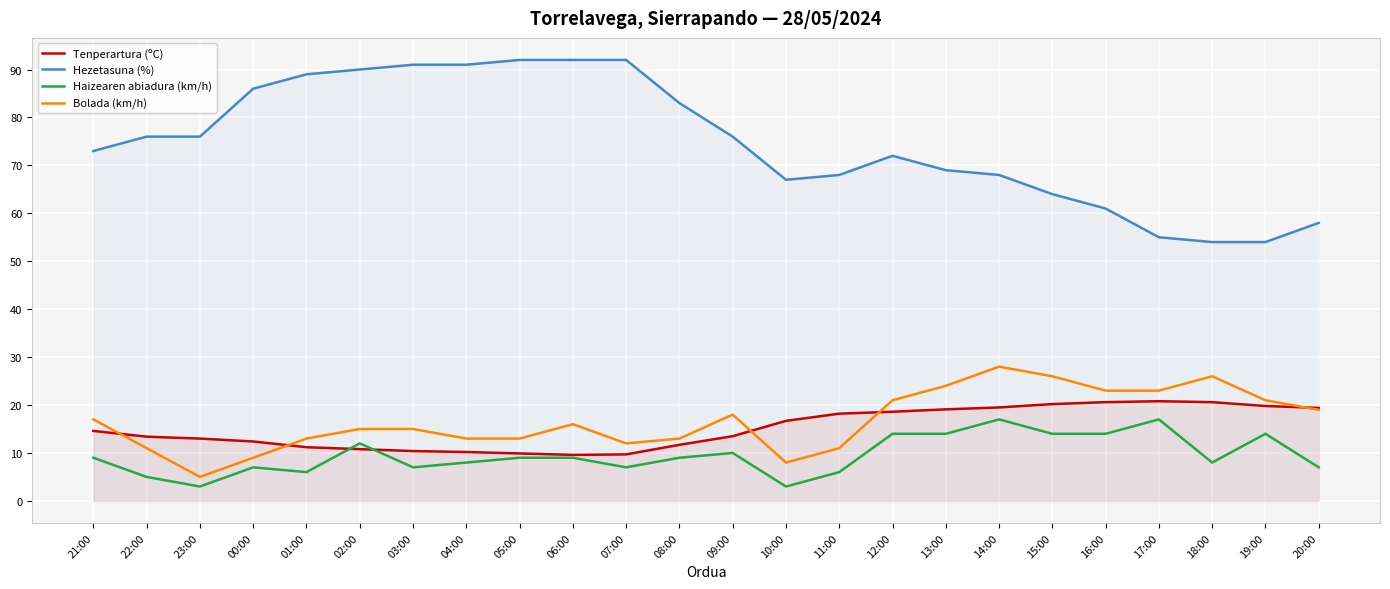

Which series has the largest total across all categories?

Hezetasuna (%)